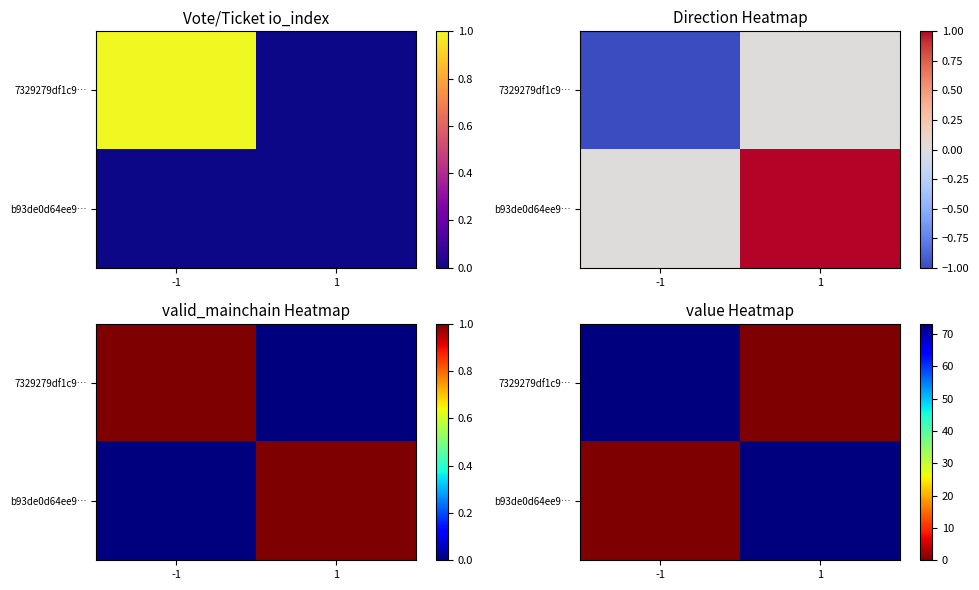

Is the value of b93de0d64ee9… at 1 greater than the value of 7329279df1c9… at -1?

No